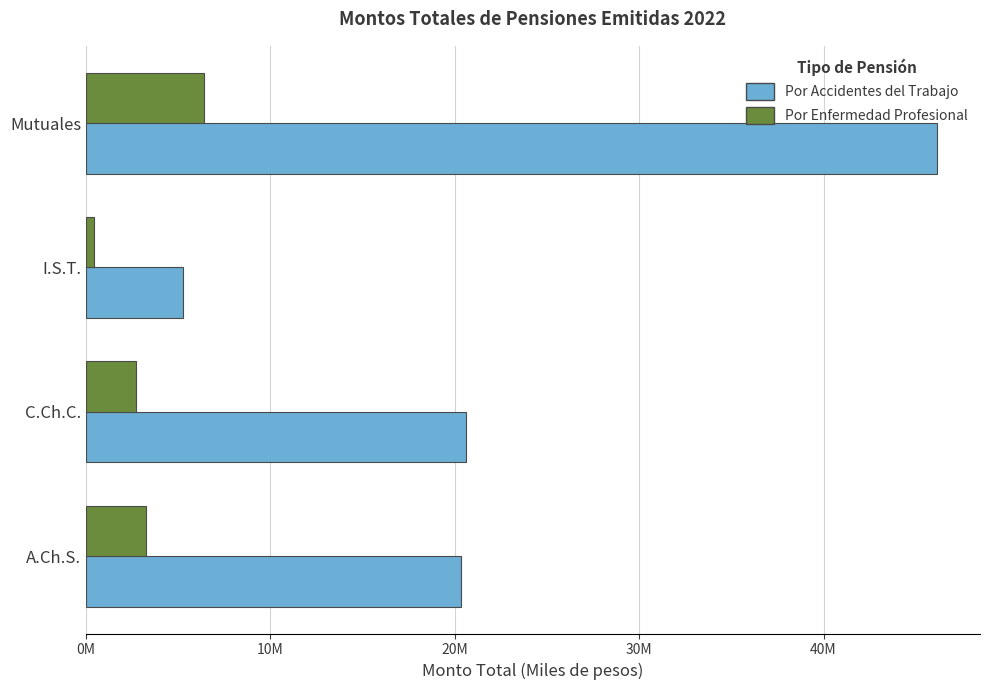

What are all the series names shown in the legend?

Por Accidentes del Trabajo, Por Enfermedad Profesional